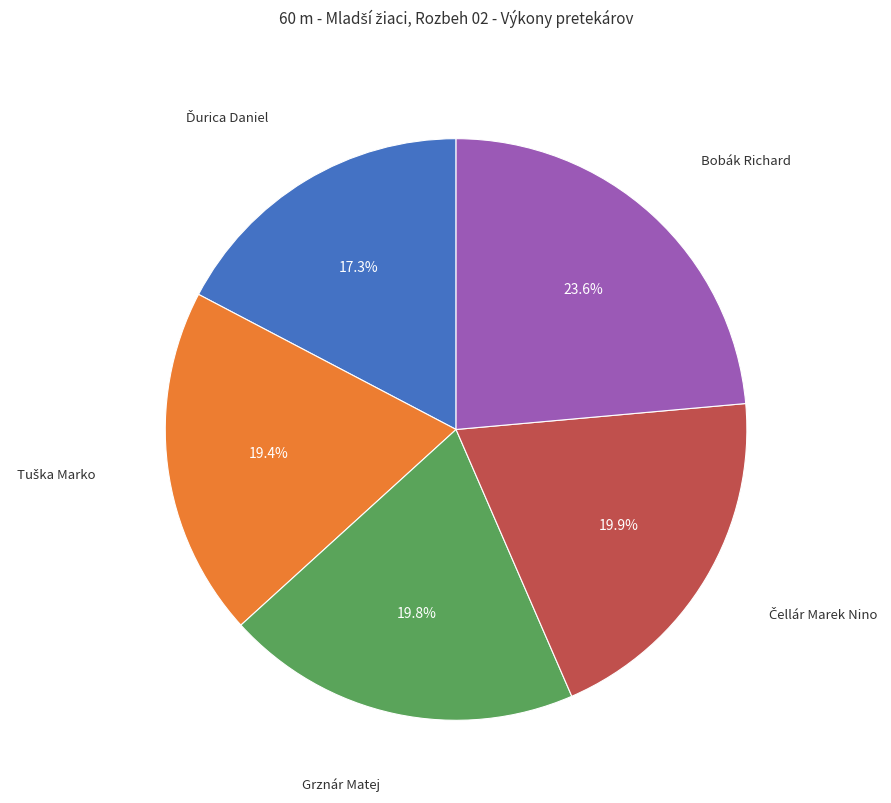

Does any single category account for the majority?

No